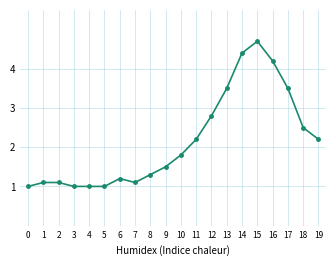

How many series are shown in this chart?

1